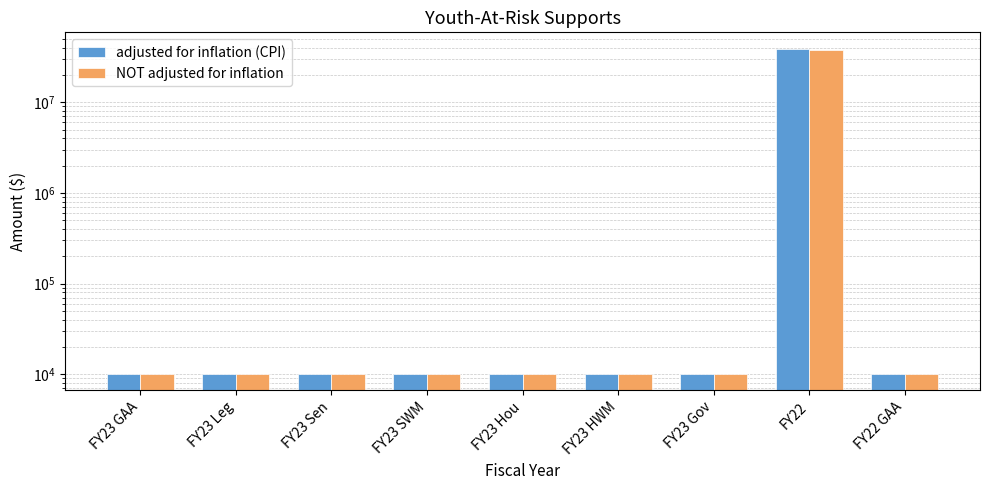

What is the total value across all series at FY23 Leg?

20000